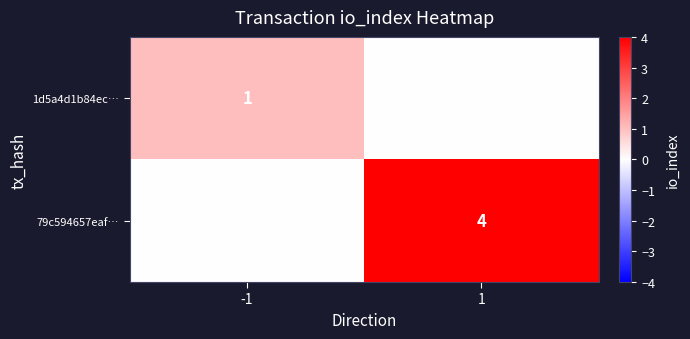

List the series in order of their overall mean, lowest first.

1d5a4d1b84ec…, 79c594657eaf…